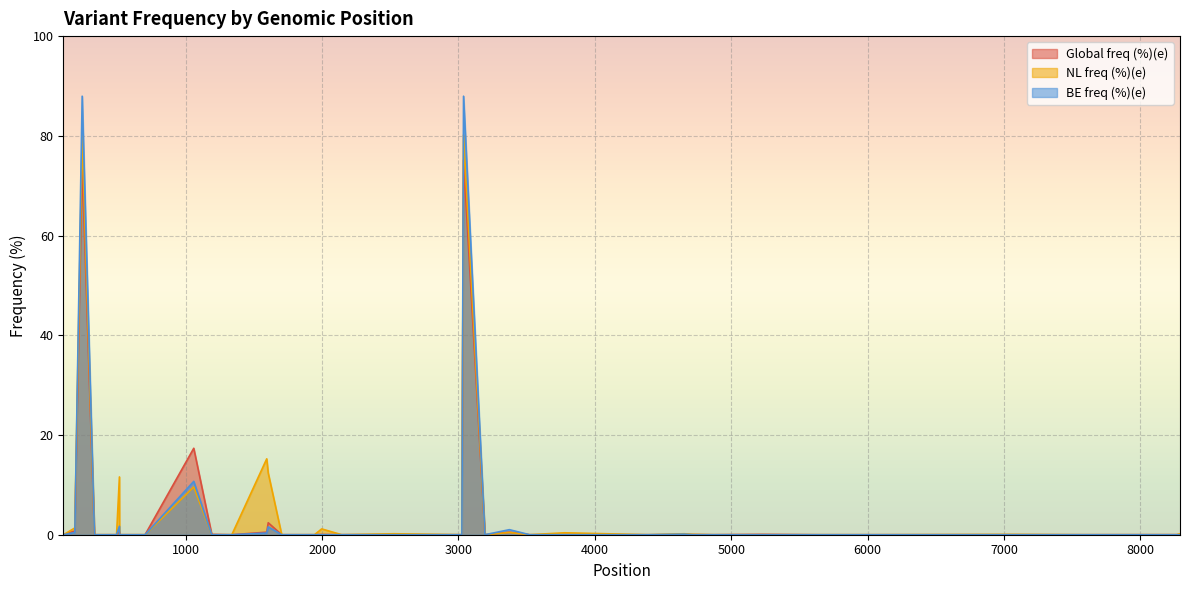

What is the maximum value for BE freq (%)(e)?

88.0